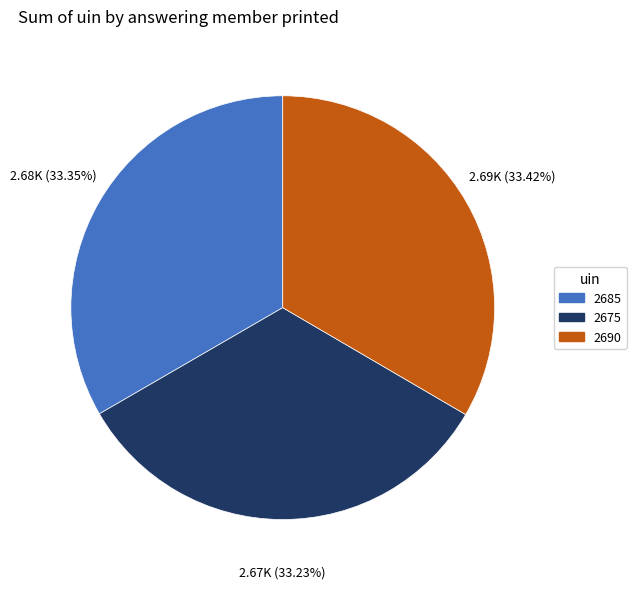

What is the ratio of the value at 2690 to the value at 2675?

1.0